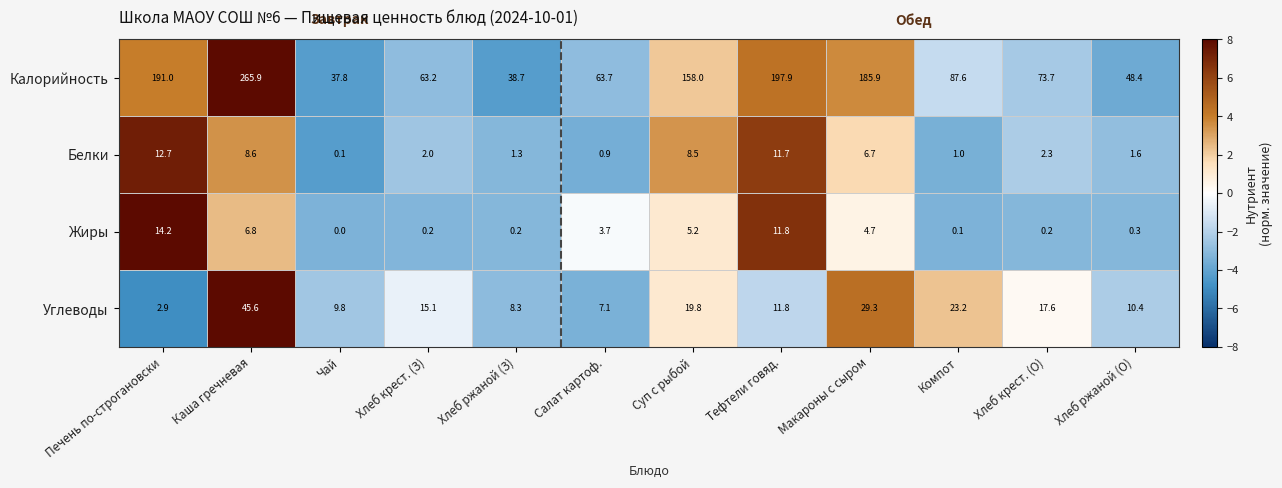

How many data points does each series have?

12